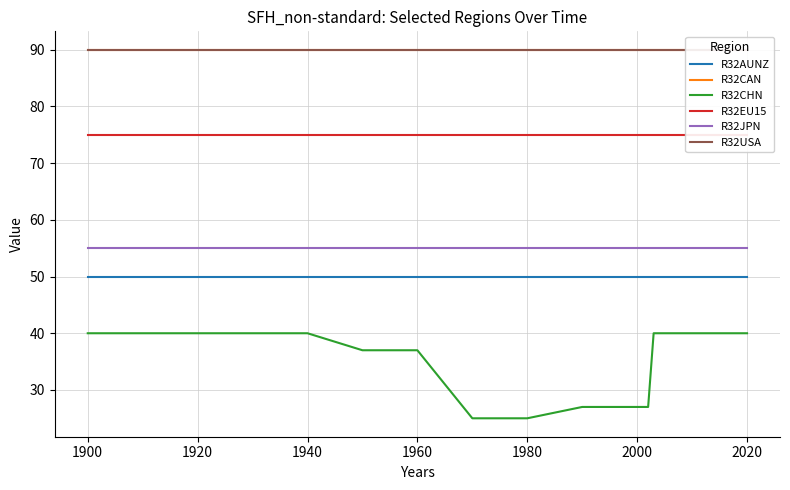

Is it true that R32AUNZ equals 50 at 1960?

True